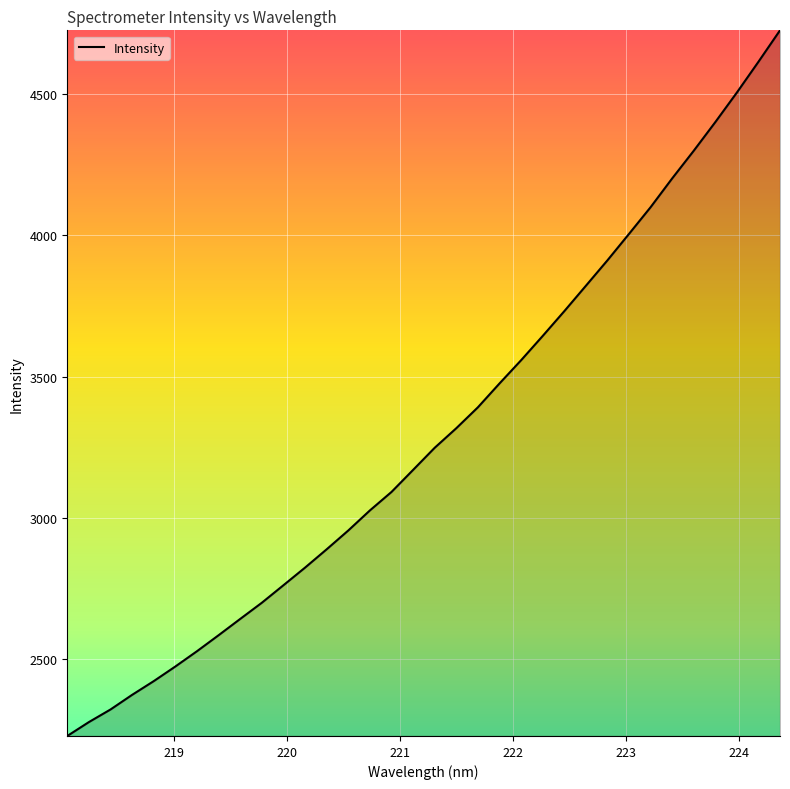

What is the maximum value shown in the chart?

4724.9